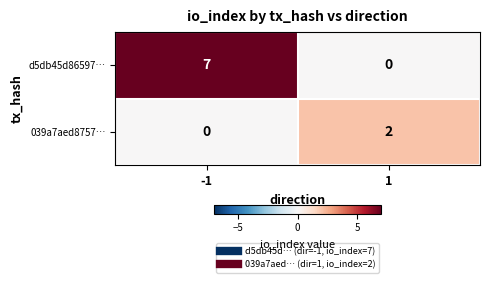

Reading left to right, what are all the values shown in this chart?

d5db45d86597…: 7	0
039a7aed8757…: 0	2